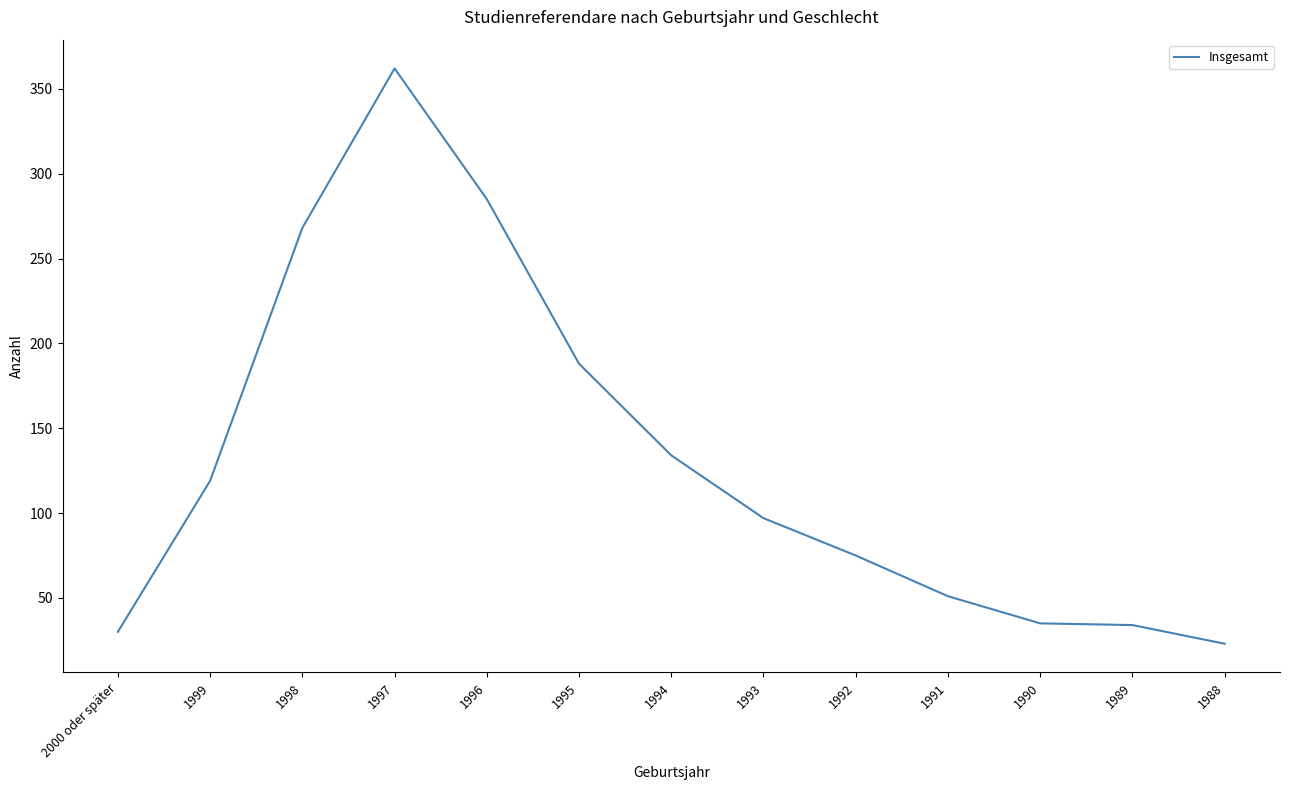

Is it true that the value at 1999 is 119?

True